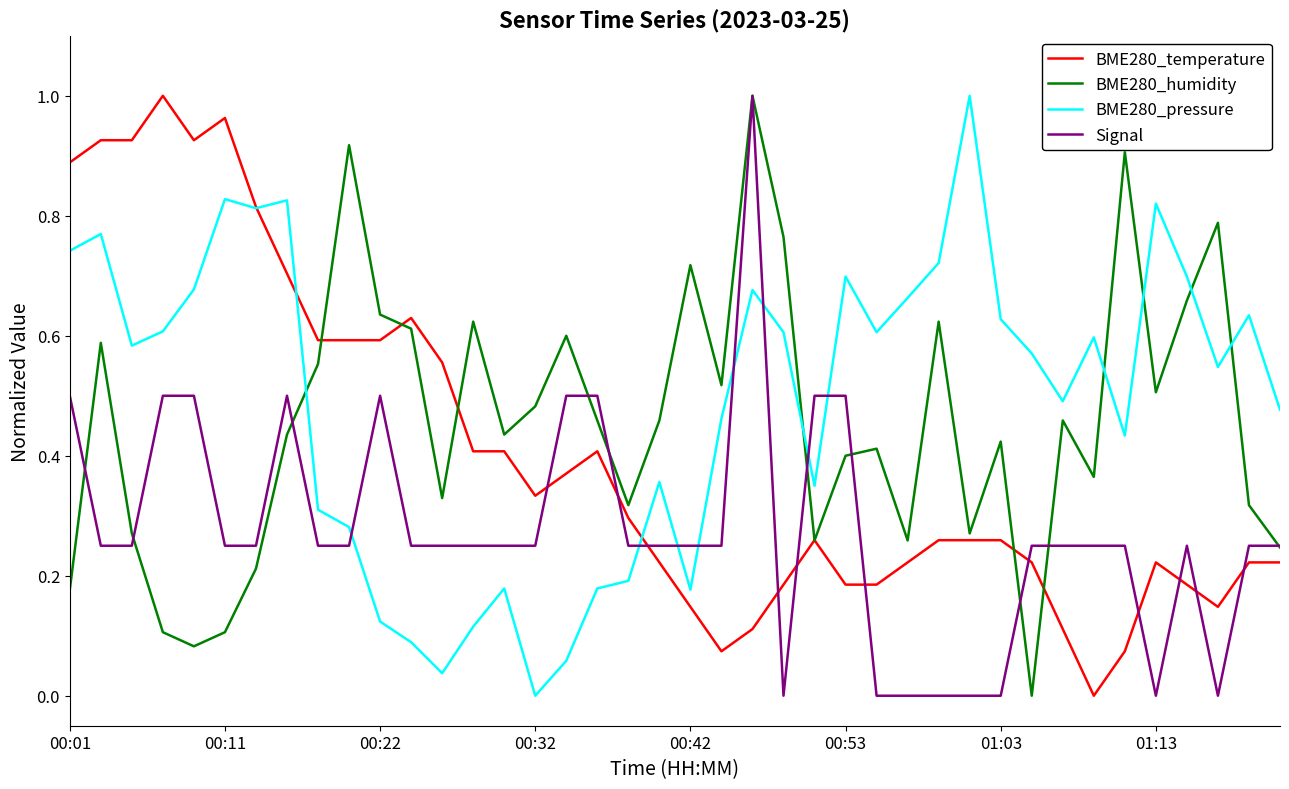

After their last crossing, which series has the higher values: BME280_pressure or BME280_humidity?

BME280_pressure